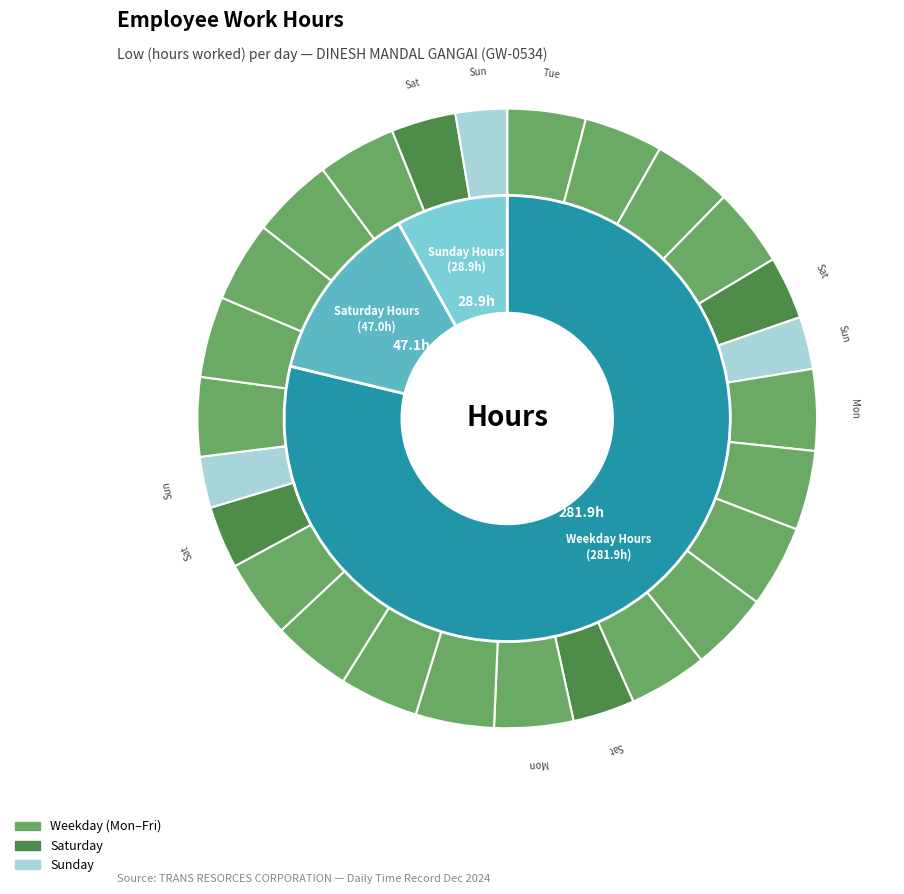

Which slice is the smallest?

Sun (15)